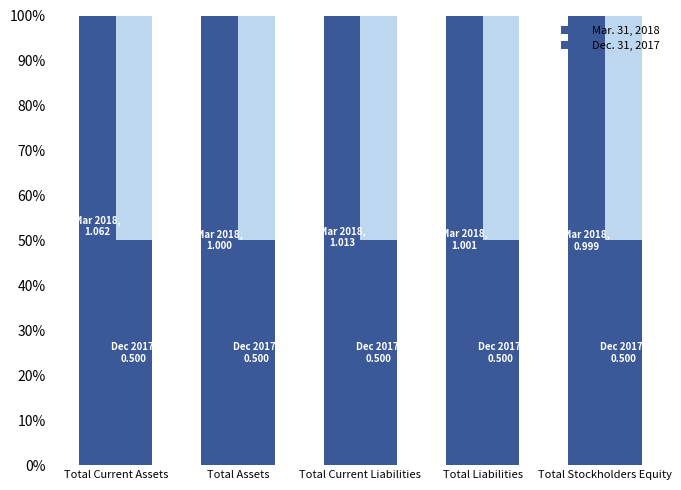

Reading left to right, extract all data points from this chart.

Mar. 31, 2018: Total Current Assets=1.1	Total Assets=1.0	Total Current Liabilities=1.0	Total Liabilities=1.0	Total Stockholders Equity=1.0
Dec. 31, 2017: Total Current Assets=0.5	Total Assets=0.5	Total Current Liabilities=0.5	Total Liabilities=0.5	Total Stockholders Equity=0.5